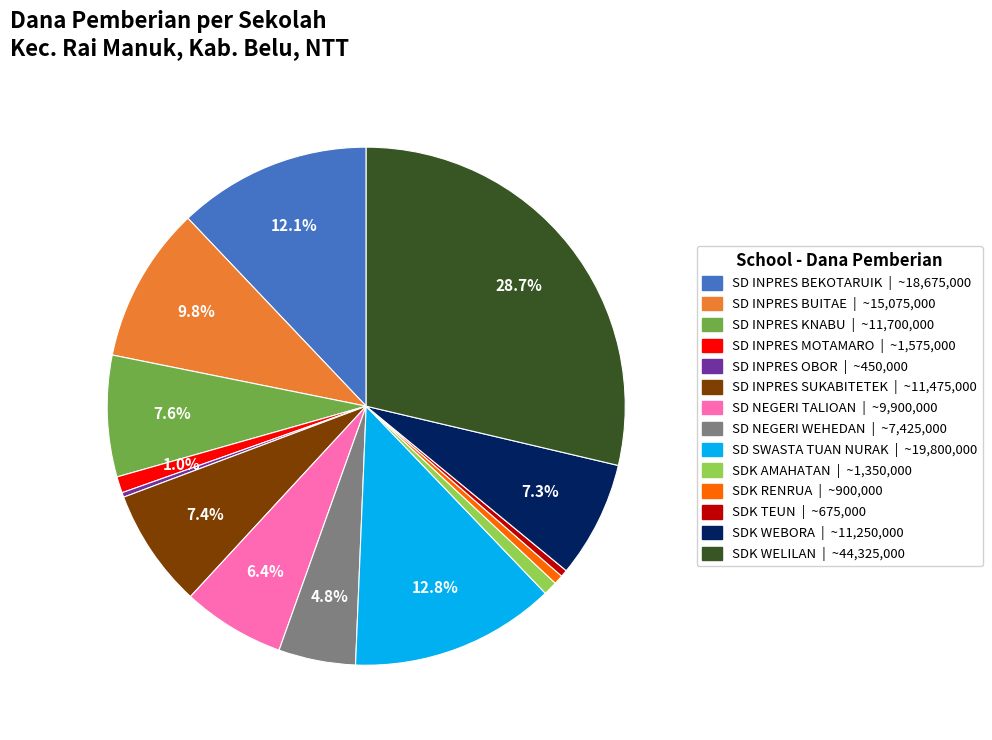

Is there any slice that represents more than half of the pie?

No